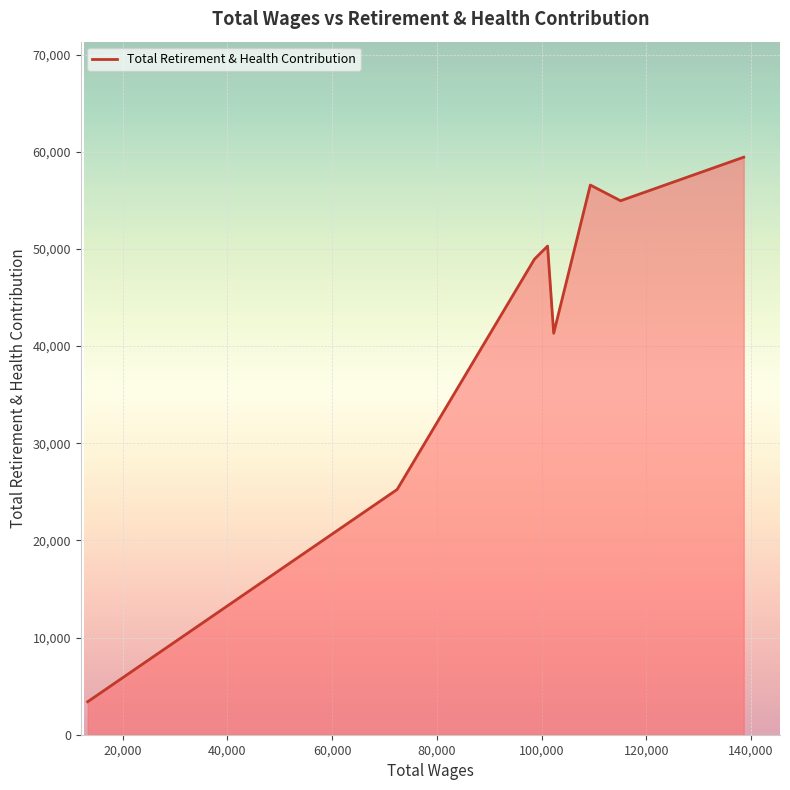

How many values are below 50295?

4